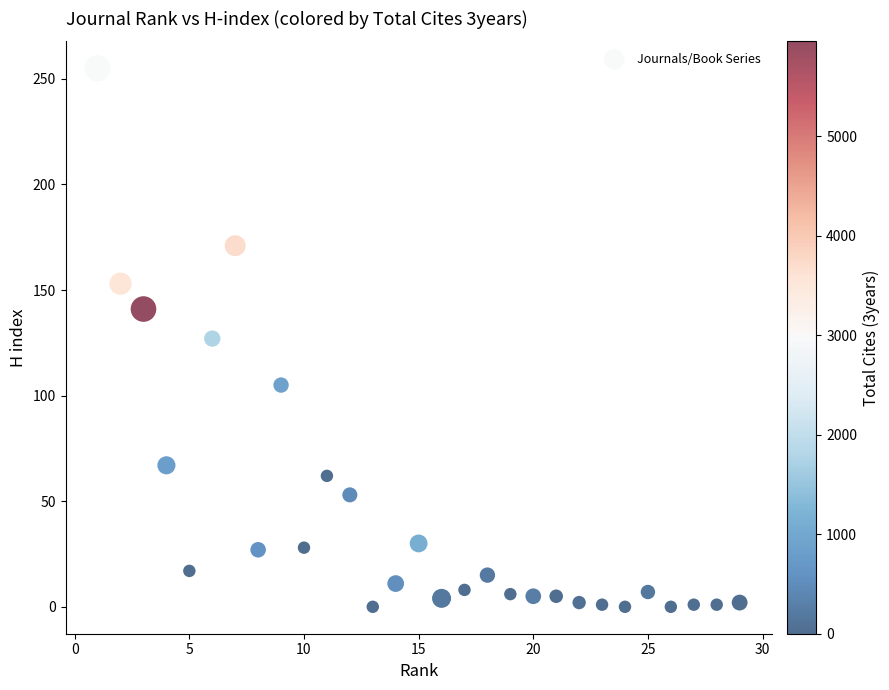

What is the range of X values (max minus min)?

28